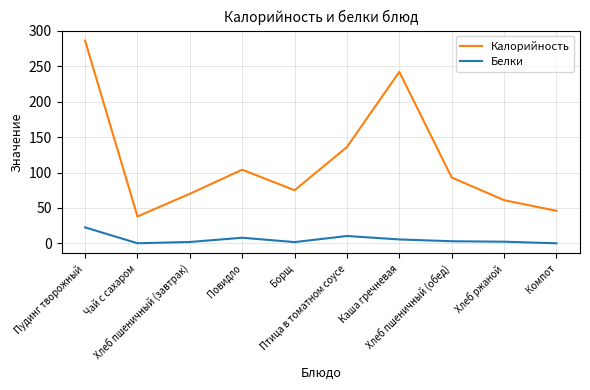

List the series in order of their overall mean, highest first.

Калорийность, Белки